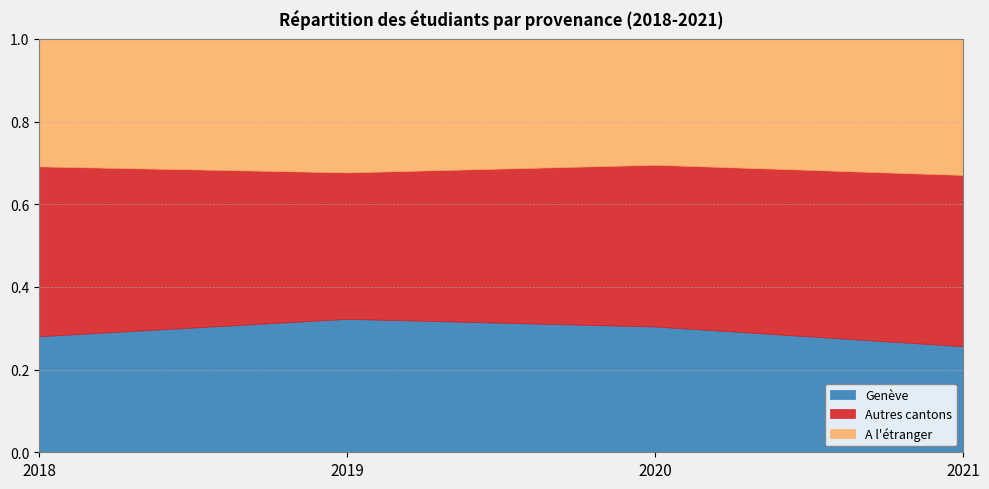

True or false: Genève has more than 2 interior local peaks.

False